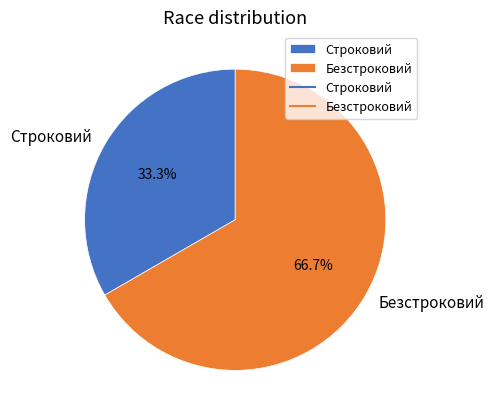

Rank the categories by value from highest to lowest.

Безстроковий, Строковий